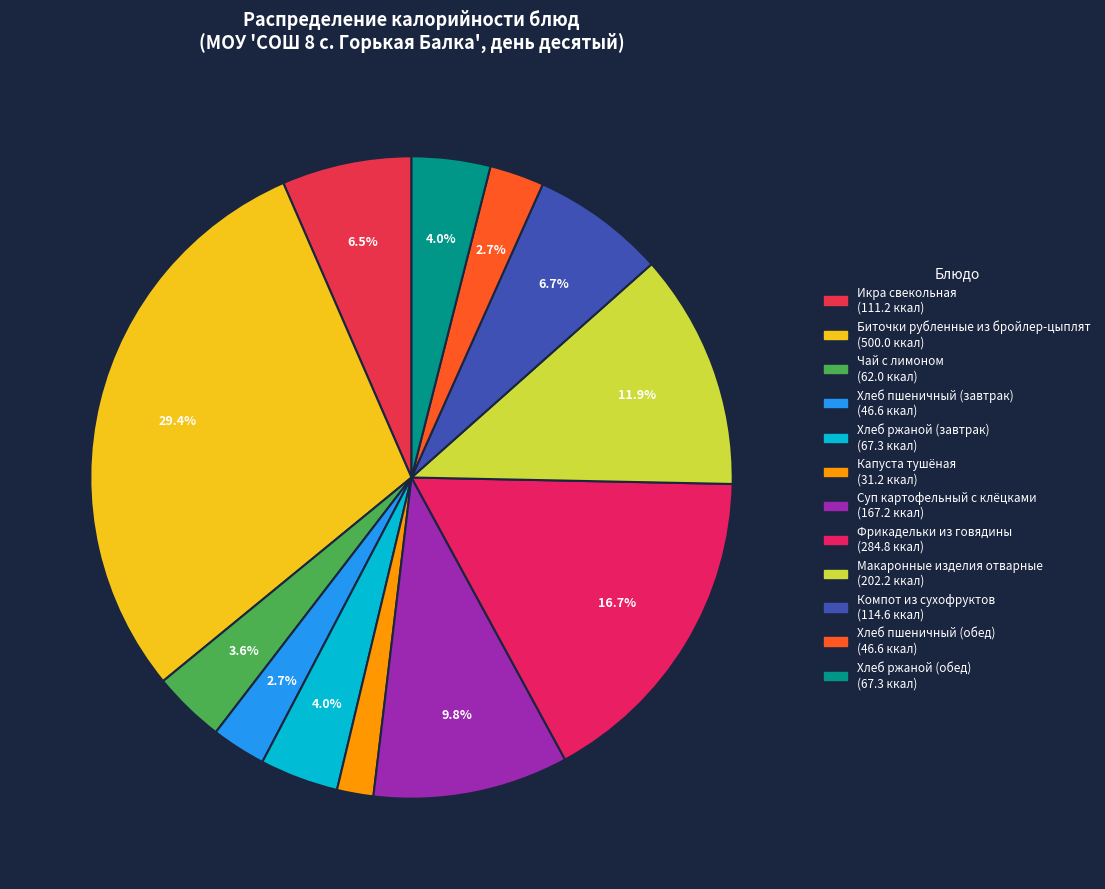

Is there any slice that represents more than half of the pie?

No